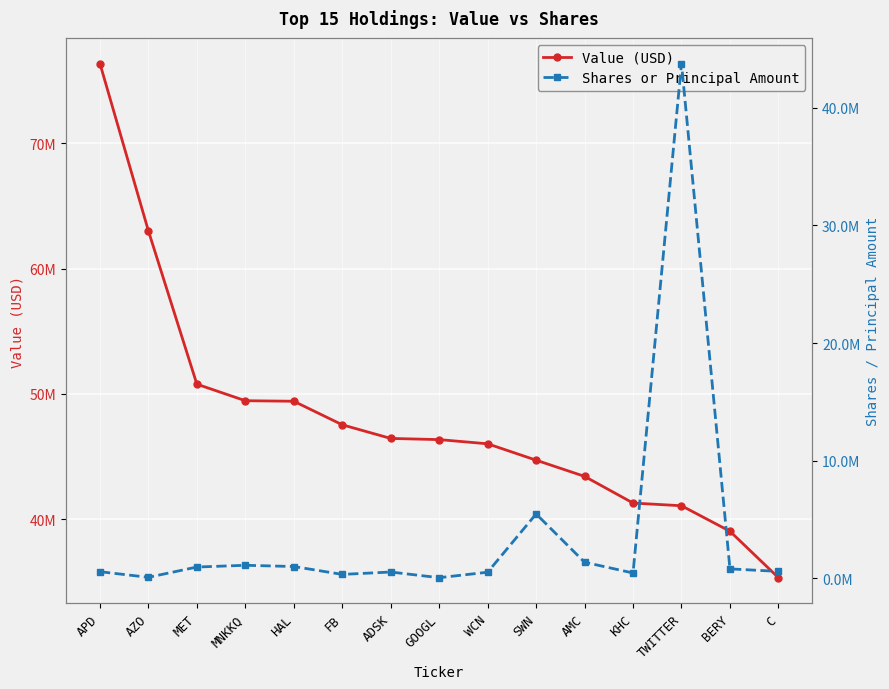

The Shares or Principal Amount series shows 5473114 at SWN. True or false?

True